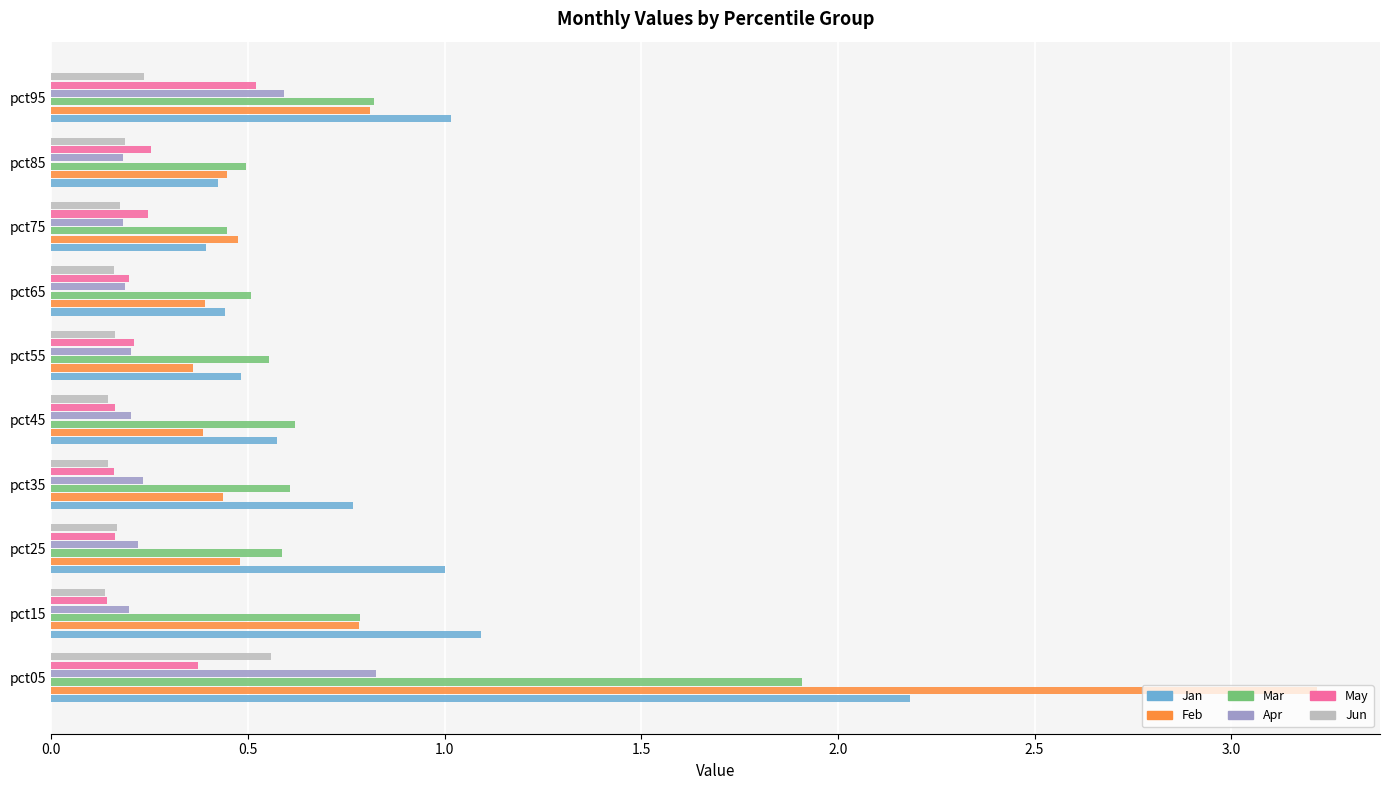

Is it true that Mar equals 0.9 at pct65?

False